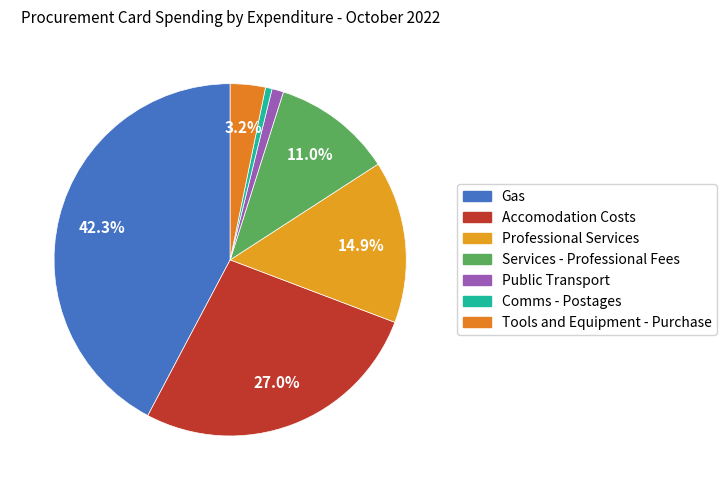

Count the number of slices in the pie.

7